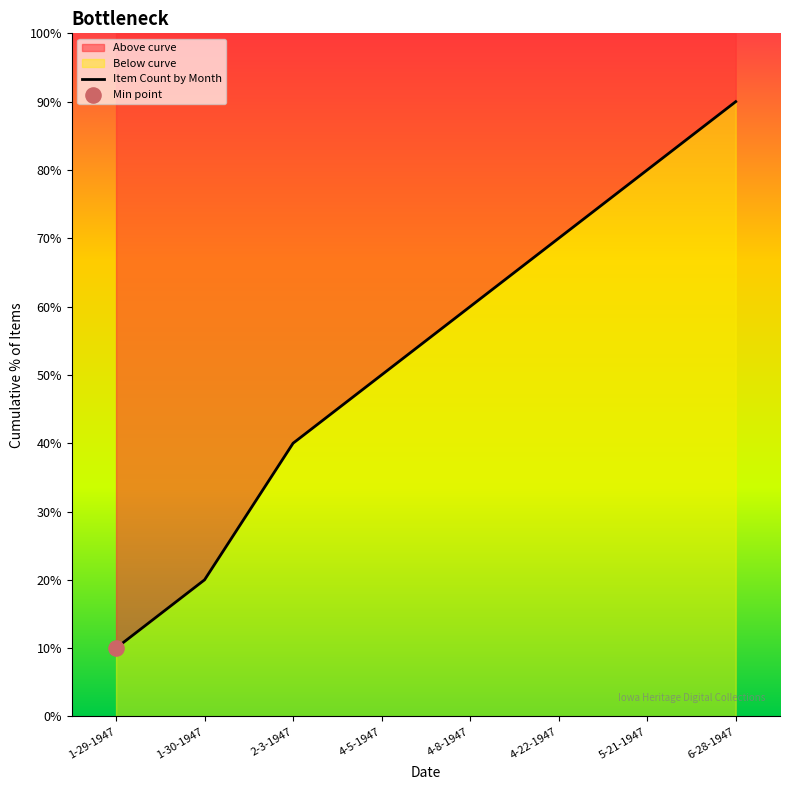

What is the ratio of the value at 1-30-1947 to the value at 4-22-1947?

0.3